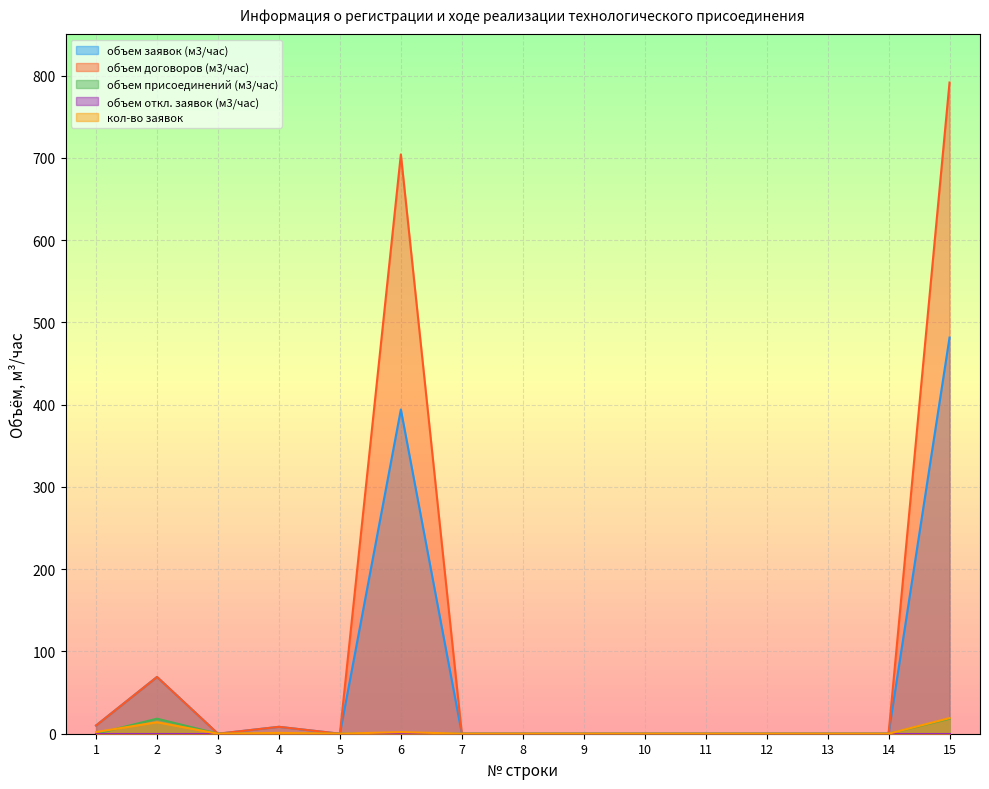

At which label does кол-во заявок reach its peak?

15